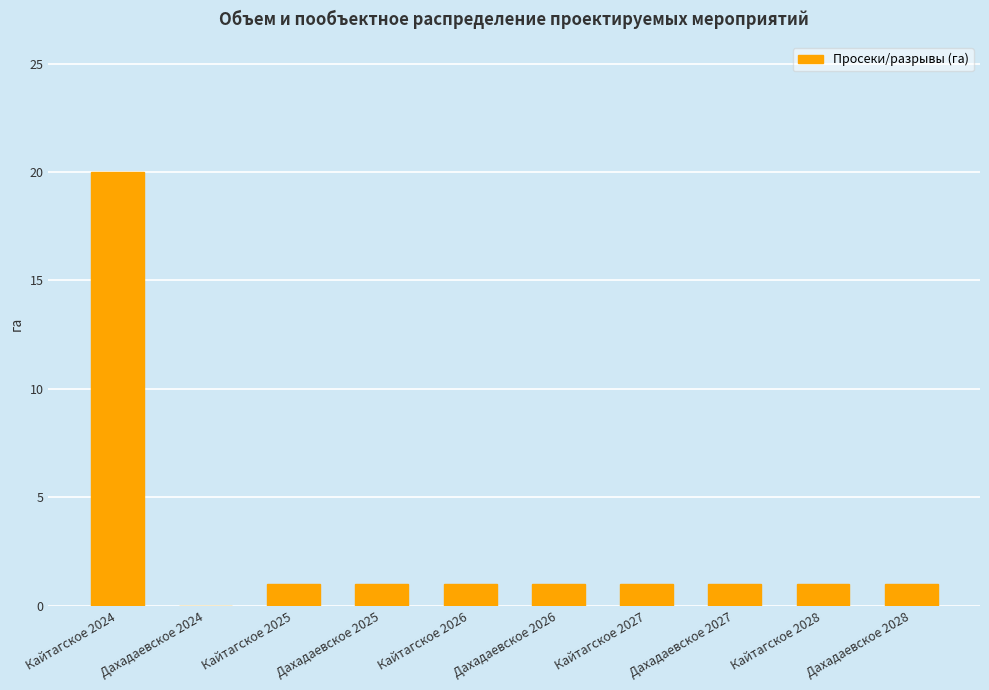

Are the bars horizontal?

No